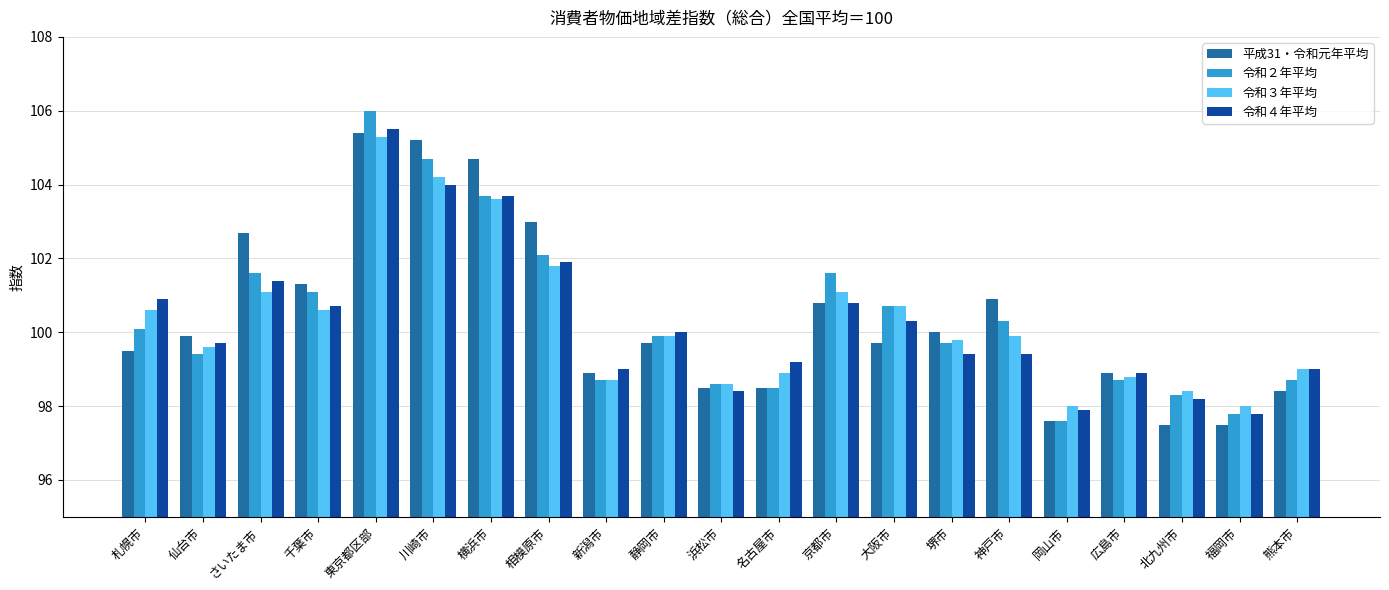

Which series changed the most between 札幌市 and 千葉市?

平成31・令和元年平均